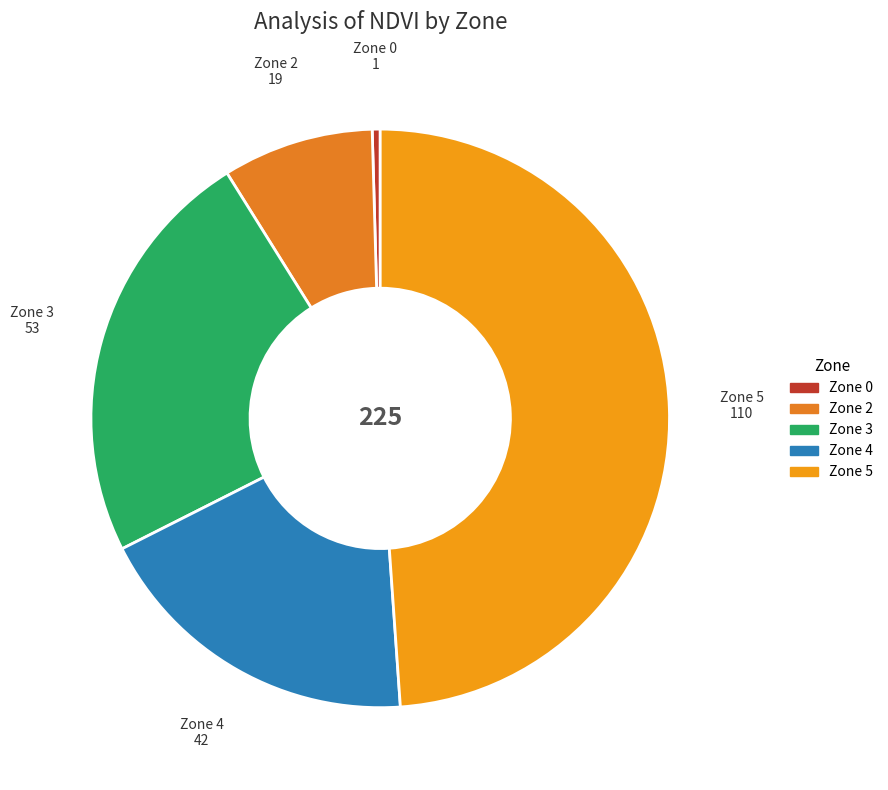

Rank the categories by value from highest to lowest.

Zone 5, Zone 3, Zone 4, Zone 2, Zone 0